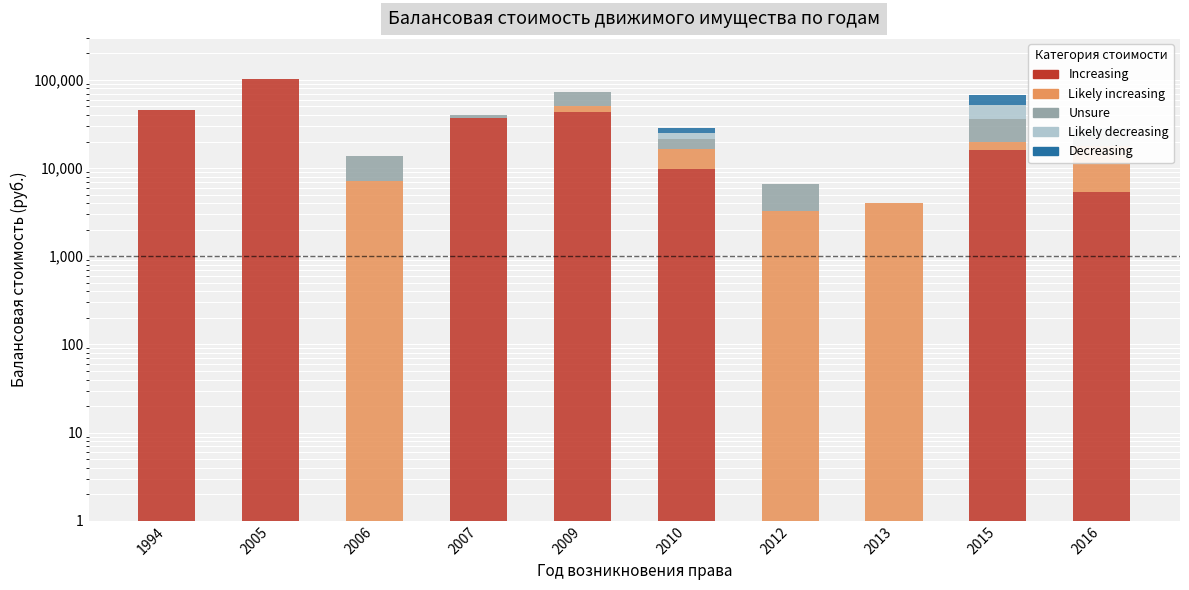

How many data points does each series have?

10